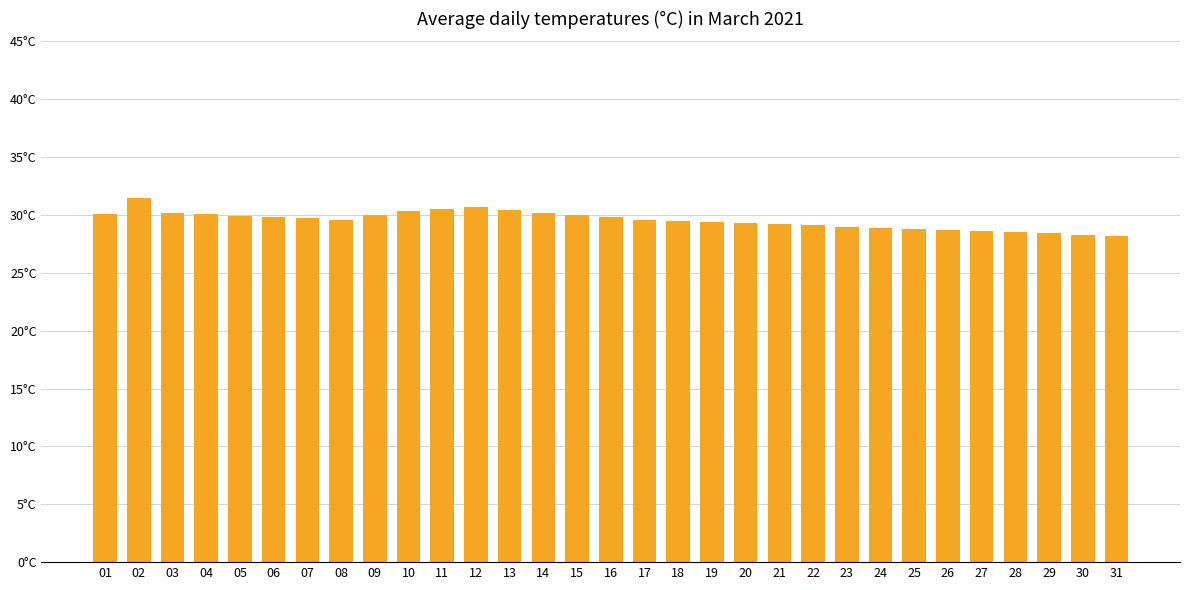

Which category has the highest value across all series?

02